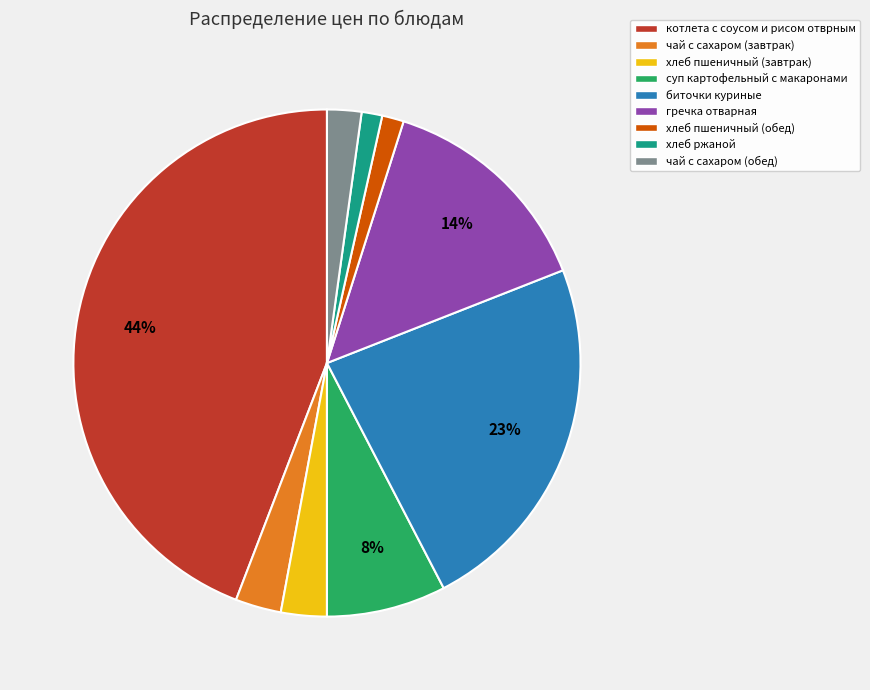

Which has a higher value, хлеб пшеничный (обед) or хлеб пшеничный (завтрак)?

хлеб пшеничный (завтрак)